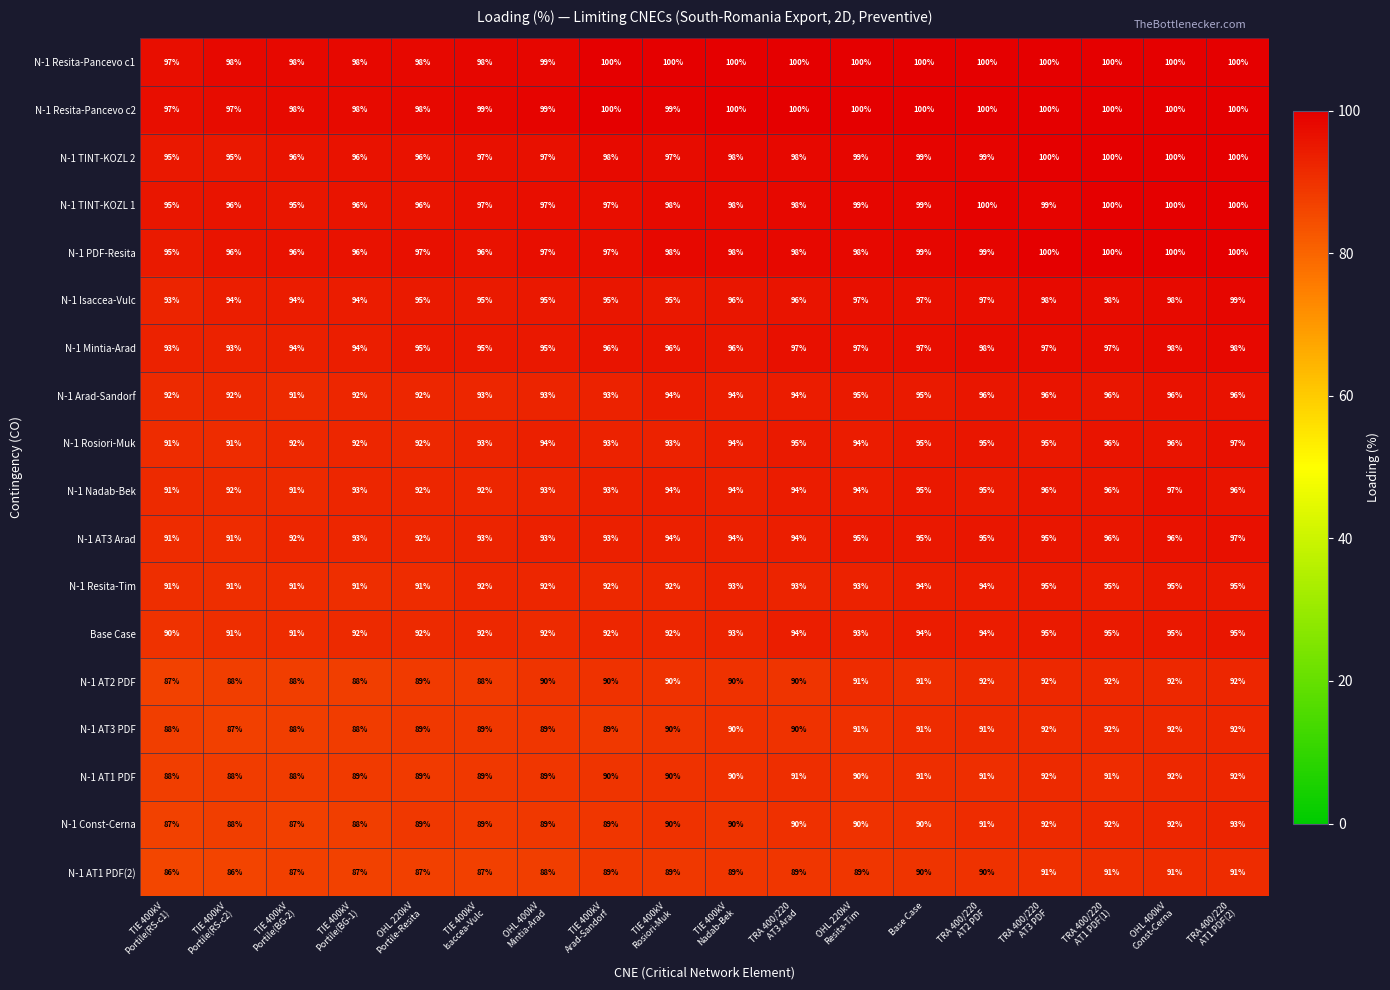

Which series has the largest total across all categories?

N-1 Resita-Pancevo c1